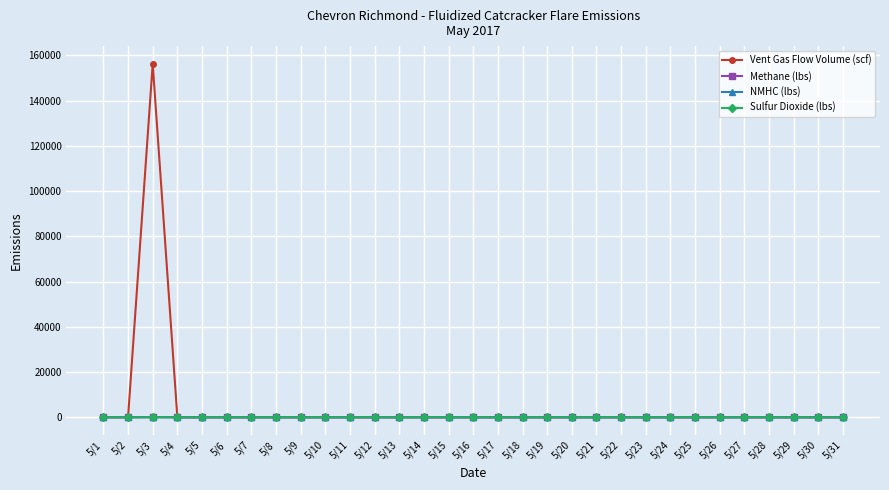

Which series has the largest range (max minus min)?

Vent Gas Flow Volume (scf)